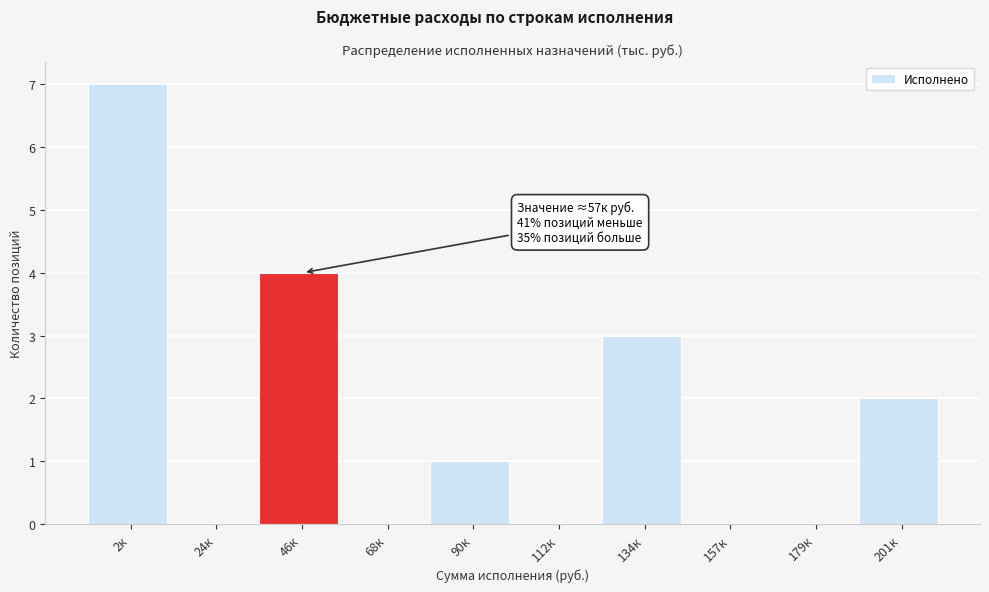

Reading left to right, what are all the values shown in this chart?

2к=7	24к=0	46к=4	68к=0	90к=1	112к=0	134к=3	157к=0	179к=0	201к=2